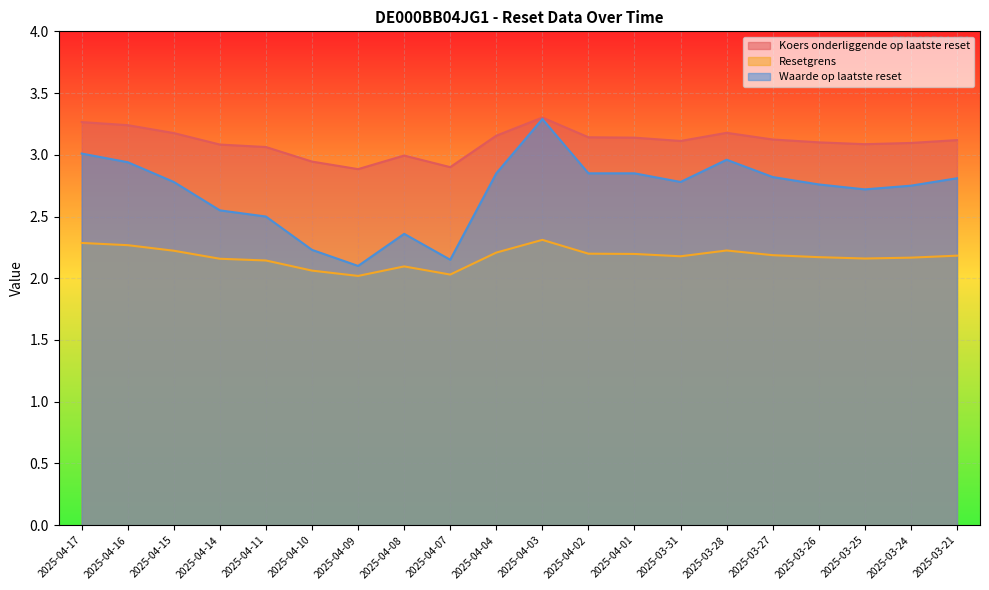

Between 2025-03-26 and 2025-03-21, which series saw the biggest shift?

Waarde op laatste reset